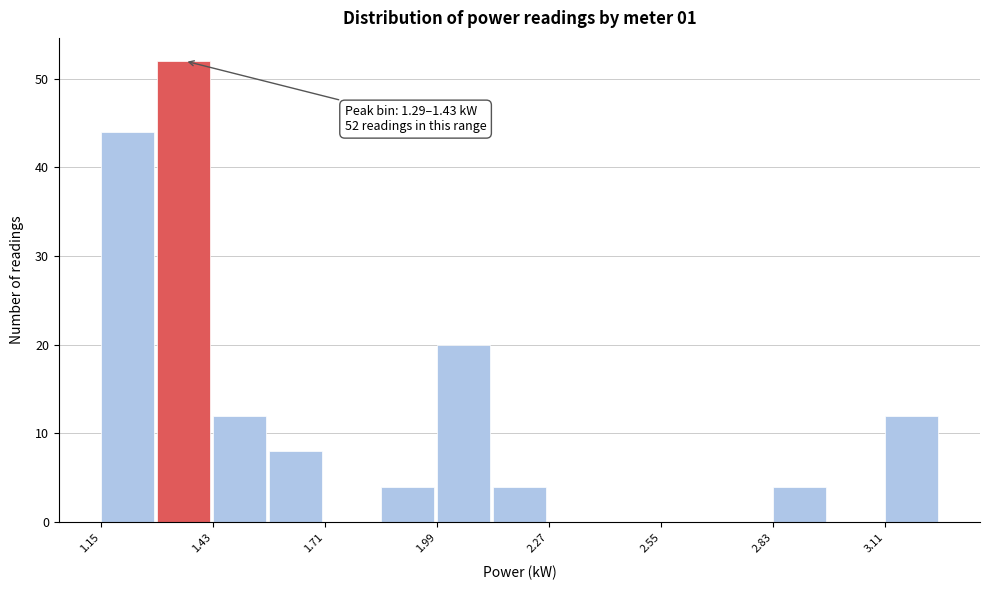

Around what value on the x-axis is the tallest bar? Give the approximate position of its centre, as read against the axis.

1.35